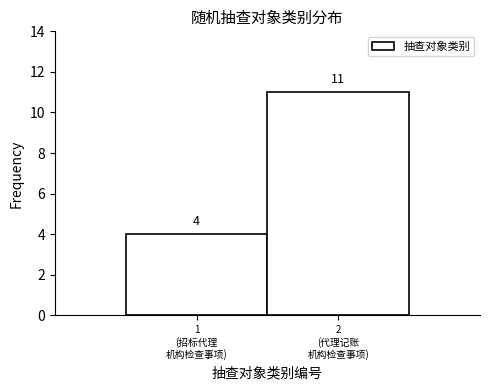

Reading right to left, transcribe all the data shown in this chart.

11	4